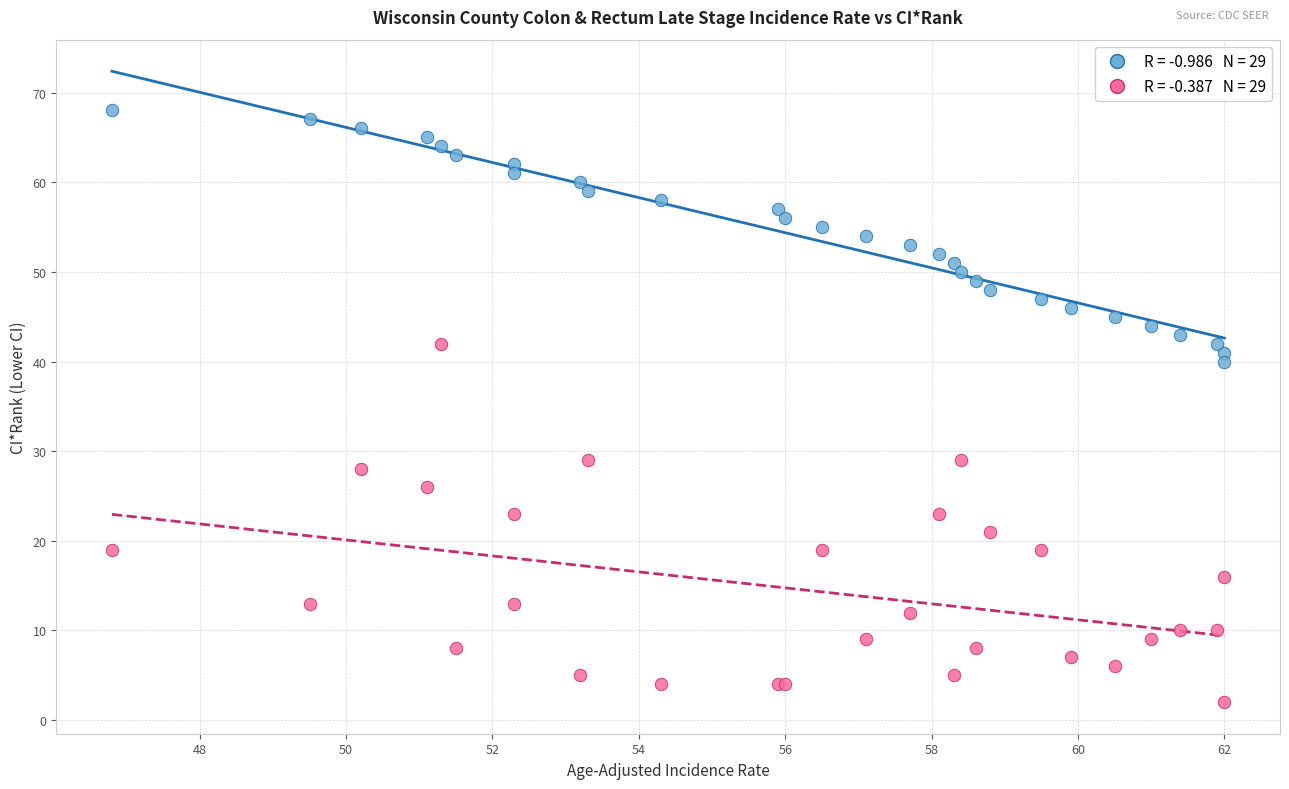

Across all series, what Y value is closest to 35?

40